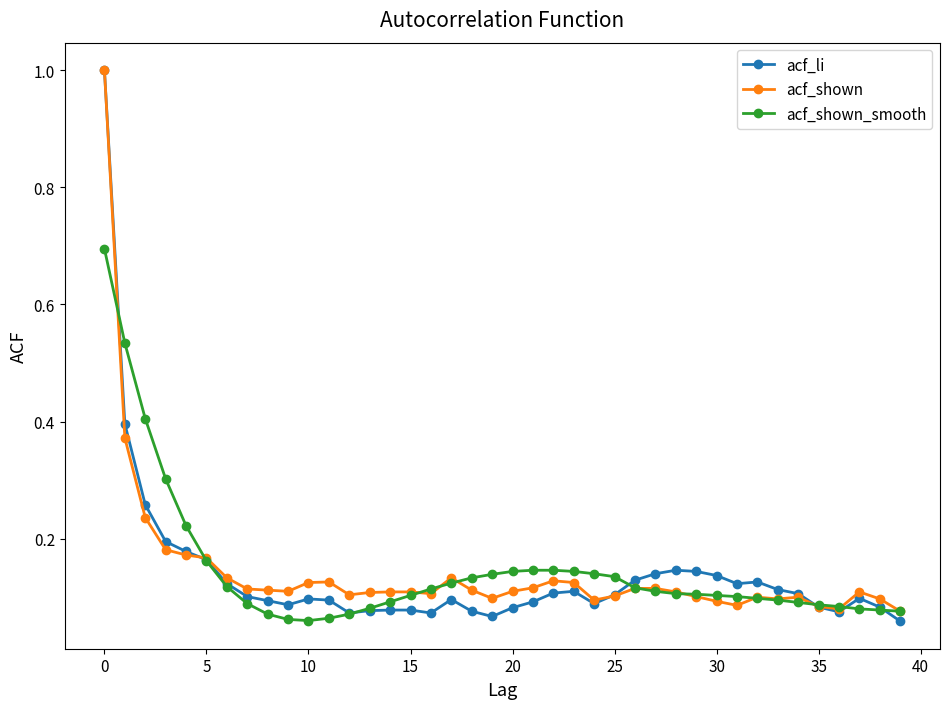

Which series has the widest spread of values?

acf_li